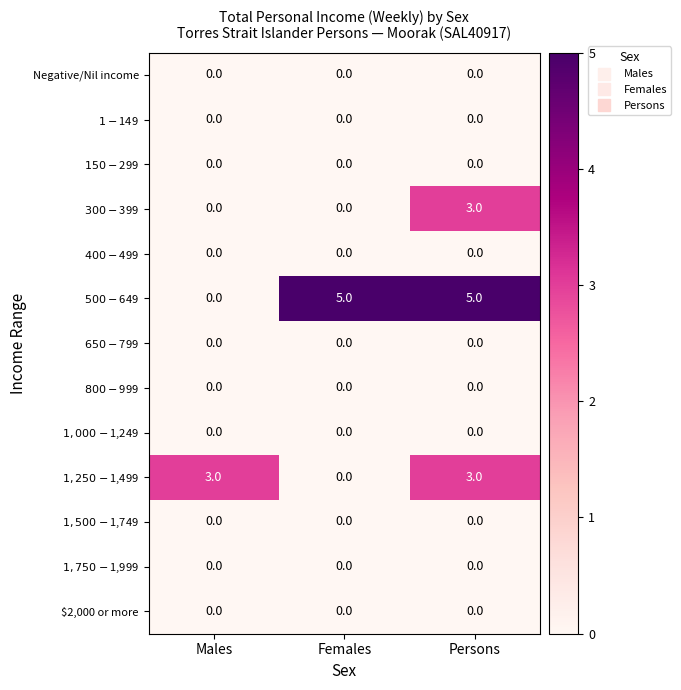

Between Males and Persons, which series saw the biggest shift?

$500-$649